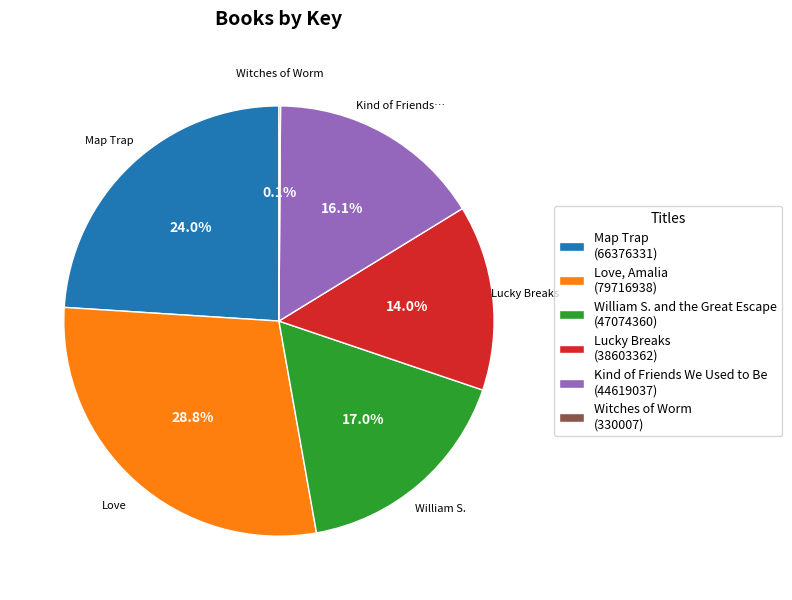

Is there any slice that represents more than half of the pie?

No